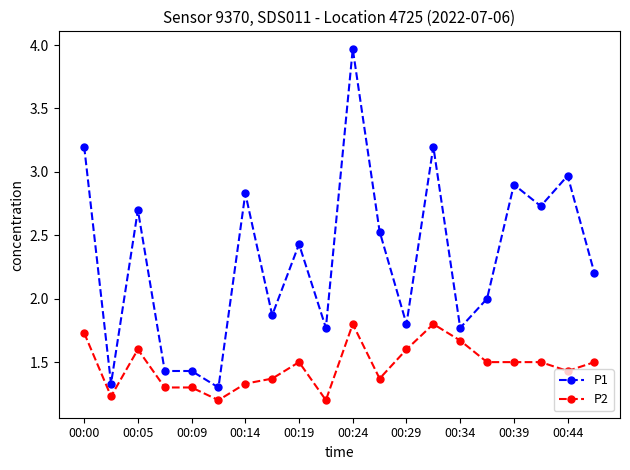

What is the minimum value shown in the chart?

1.2